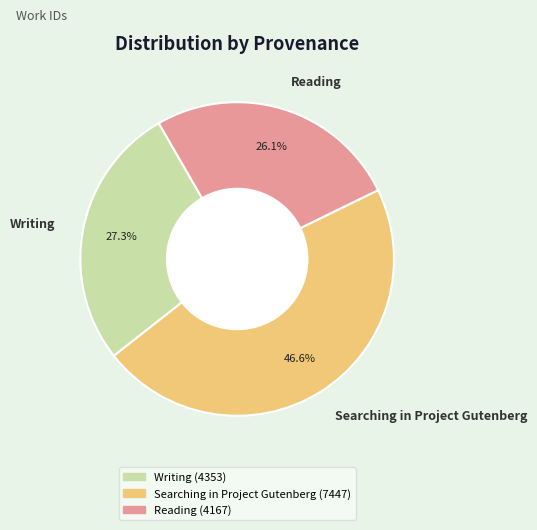

How many slices are in this pie chart?

3